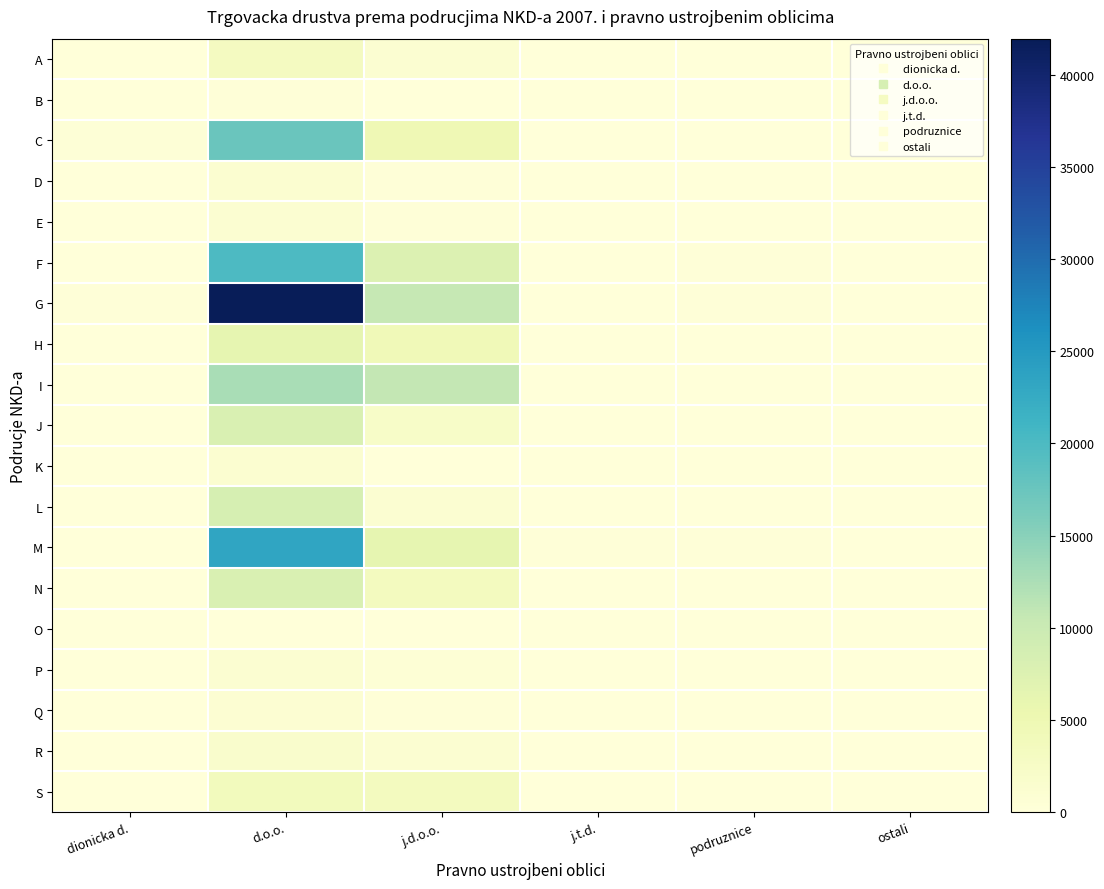

At j.d.o.o., list the series in order from largest to smallest.

I, G, F, M, C, H, S, N, J, R, A, L, P, Q, D, E, K, B, O